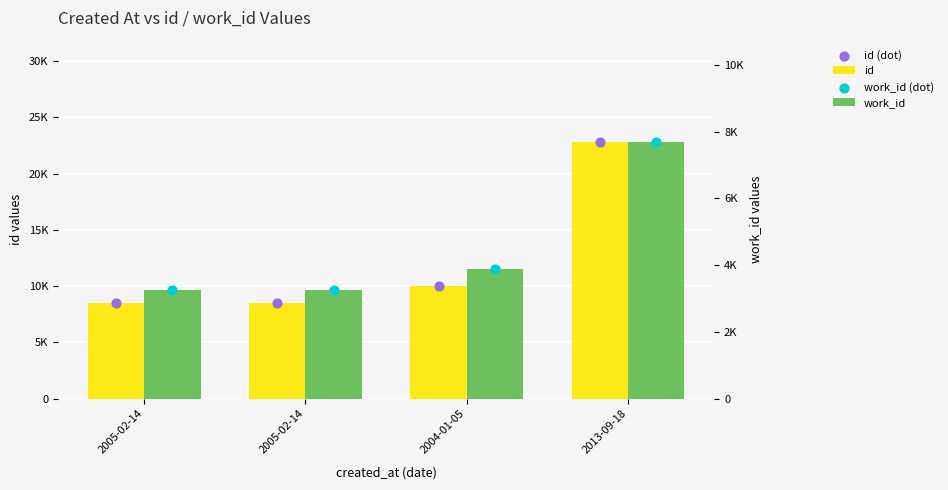

Which series has the largest total across all categories?

id